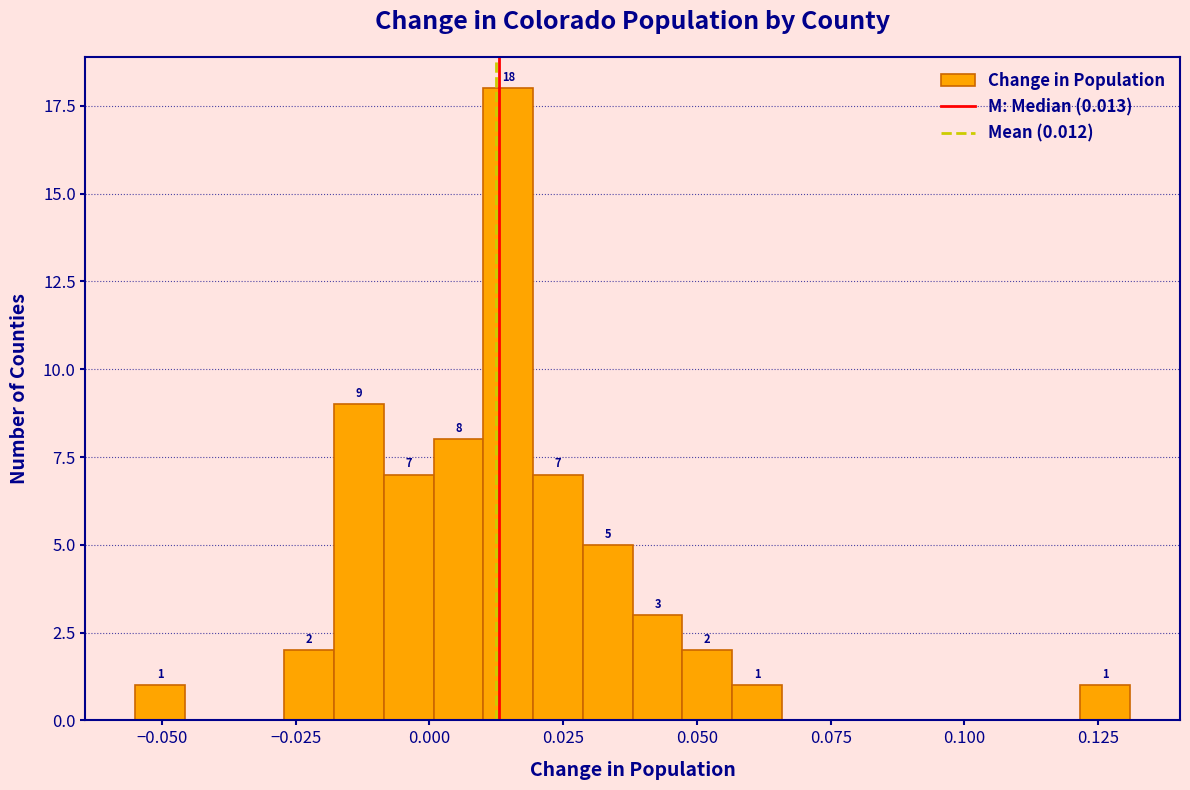

Around what value on the x-axis is the tallest bar? Give the approximate position of its centre, as read against the axis.

0.015